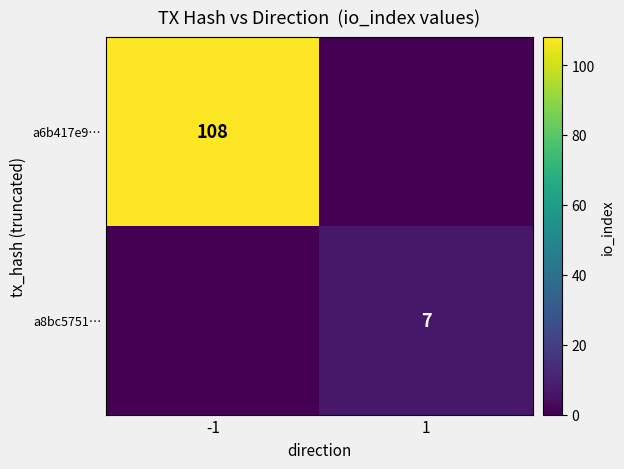

The value of a8bc5751… at 1 is 10. True or false?

False